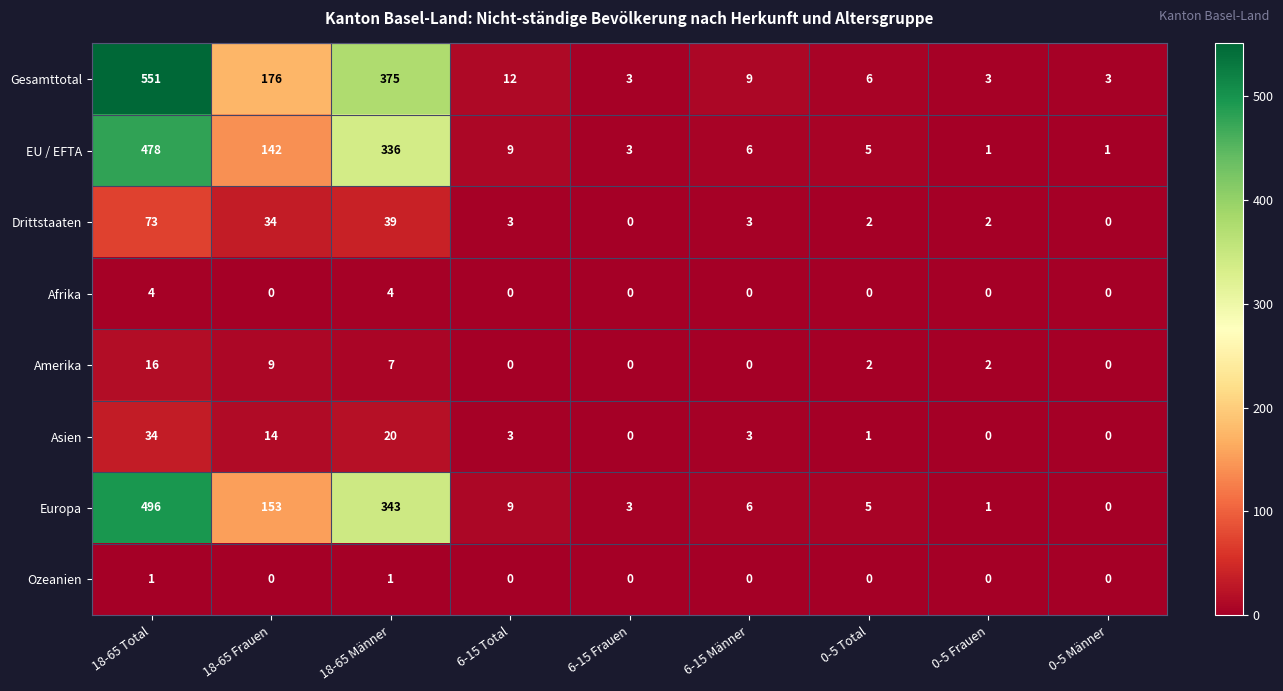

Which series has the largest total across all categories?

Gesamttotal